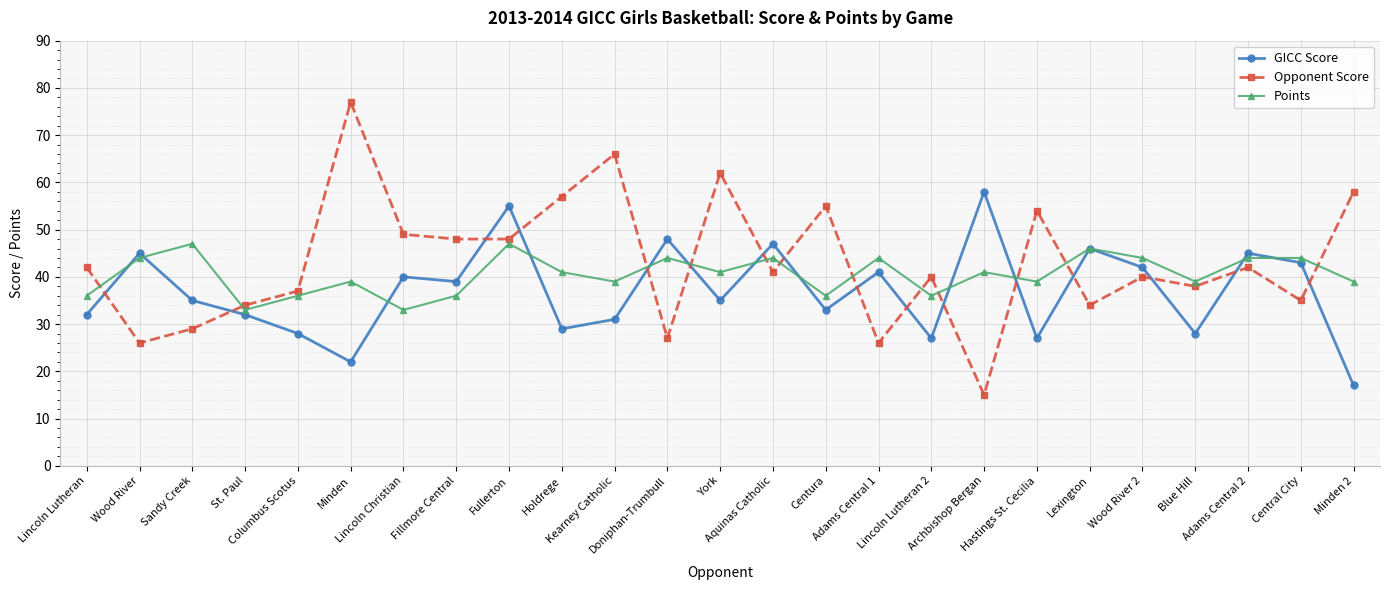

The value of GICC Score at Central City is 62. True or false?

False